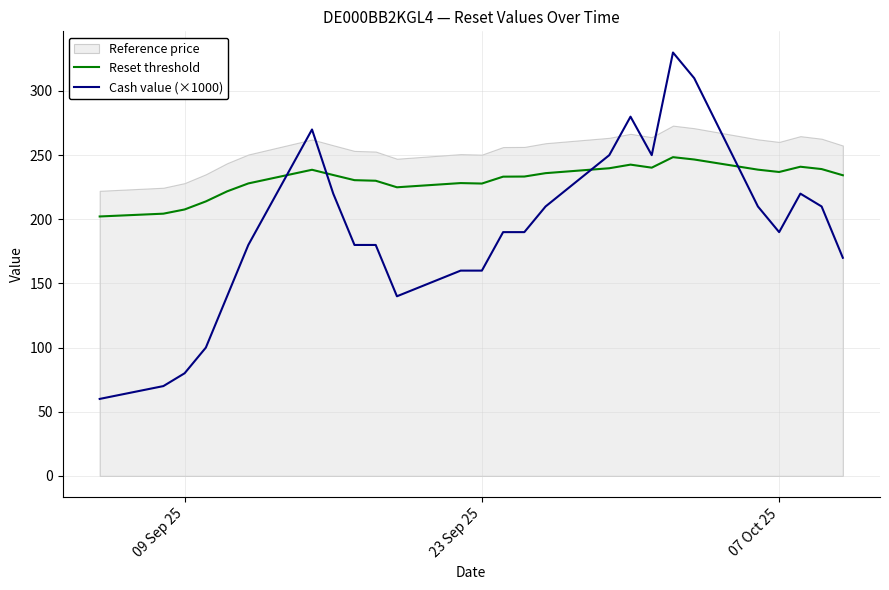

In Reset threshold, how many points are lower than both neighbors (excluding endpoints)?

4